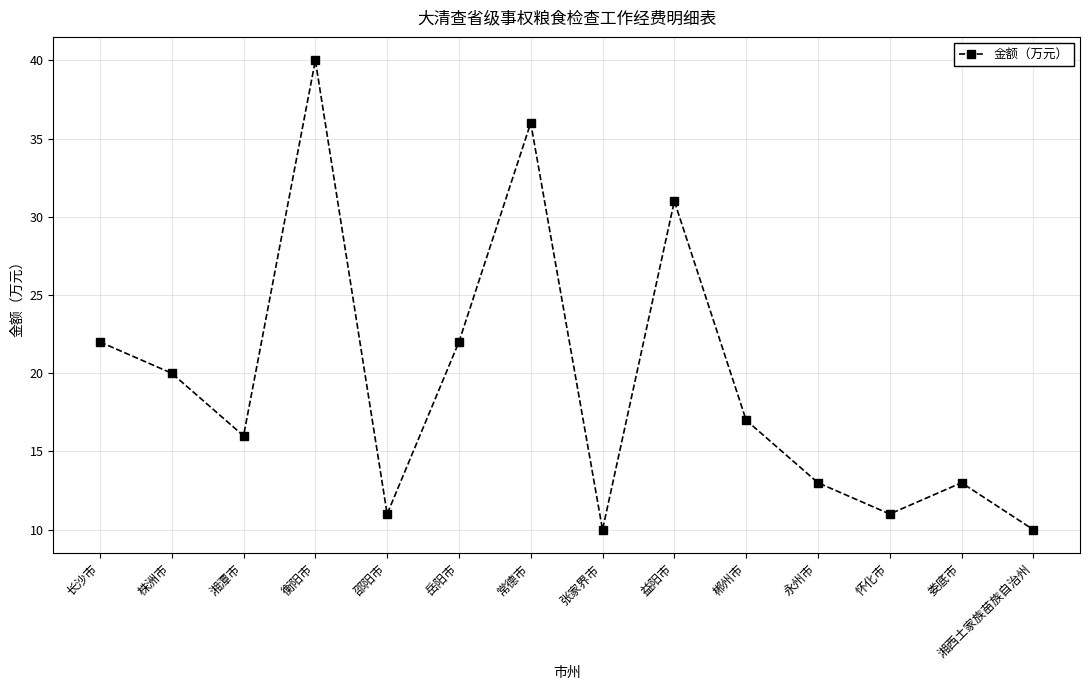

Reading left to right, list all the values displayed in this chart.

22	20	16	40	11	22	36	10	31	17	13	11	13	10